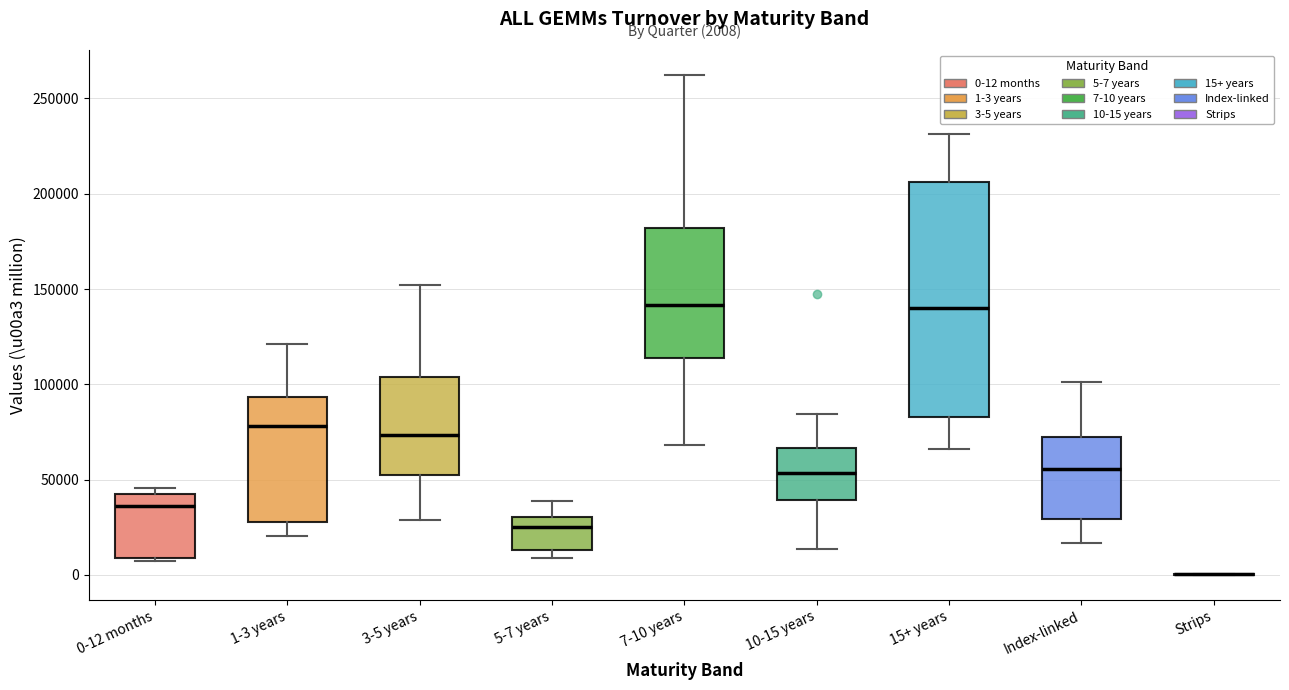

Comparing the boxes themselves (not the whiskers), which one is the tallest?

15+ years